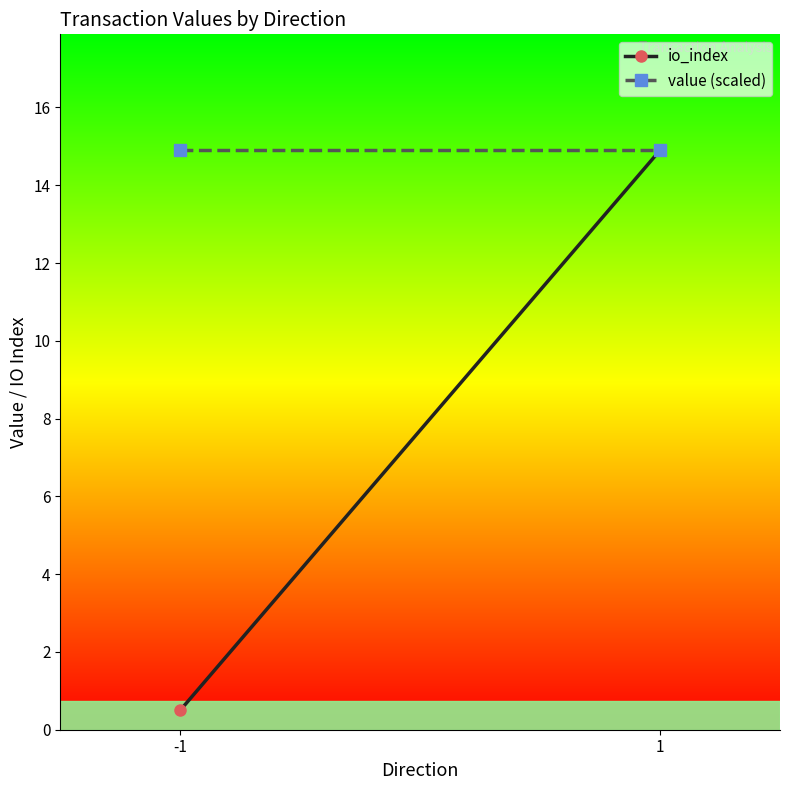

What are all the series names shown in the legend?

io_index, value (scaled)